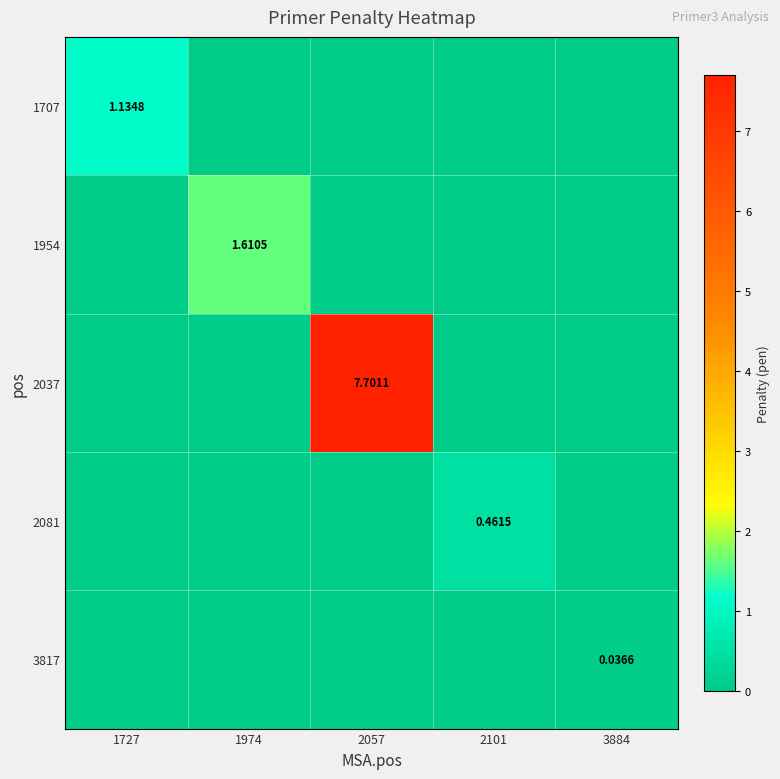

True or false: 3817 has a value of 0.0 at 2057.

False